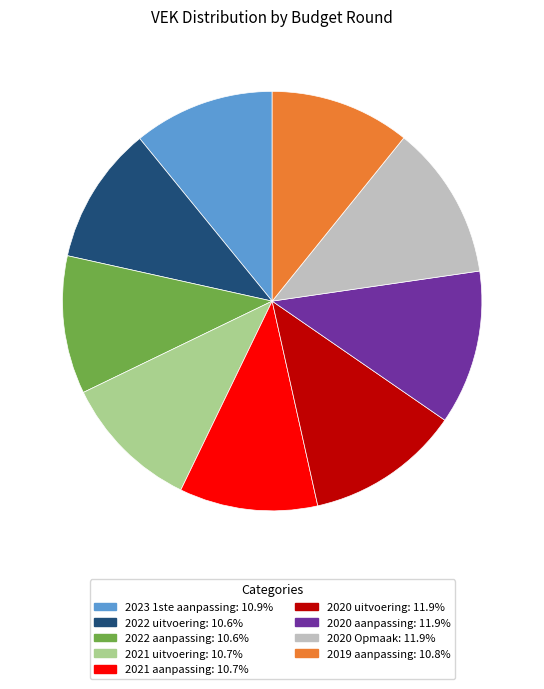

Does 2020 uitvoering account for over 50% of the chart?

No